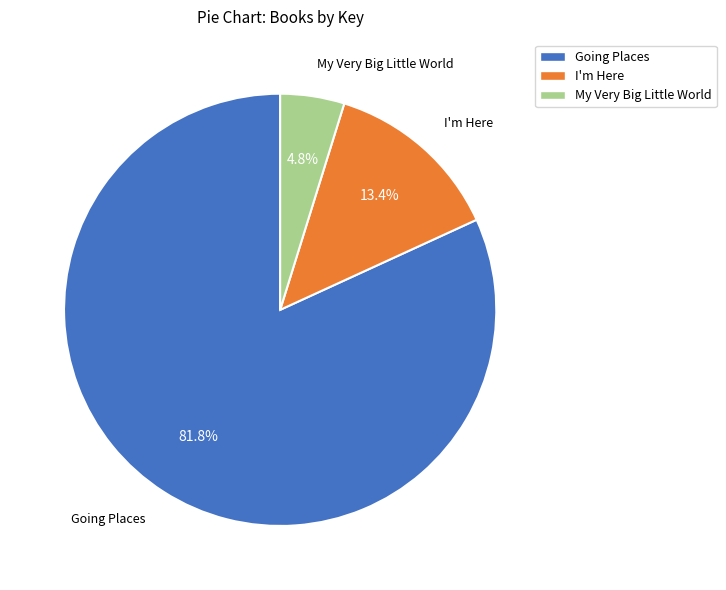

Which has a higher value, Going Places or I'm Here?

Going Places